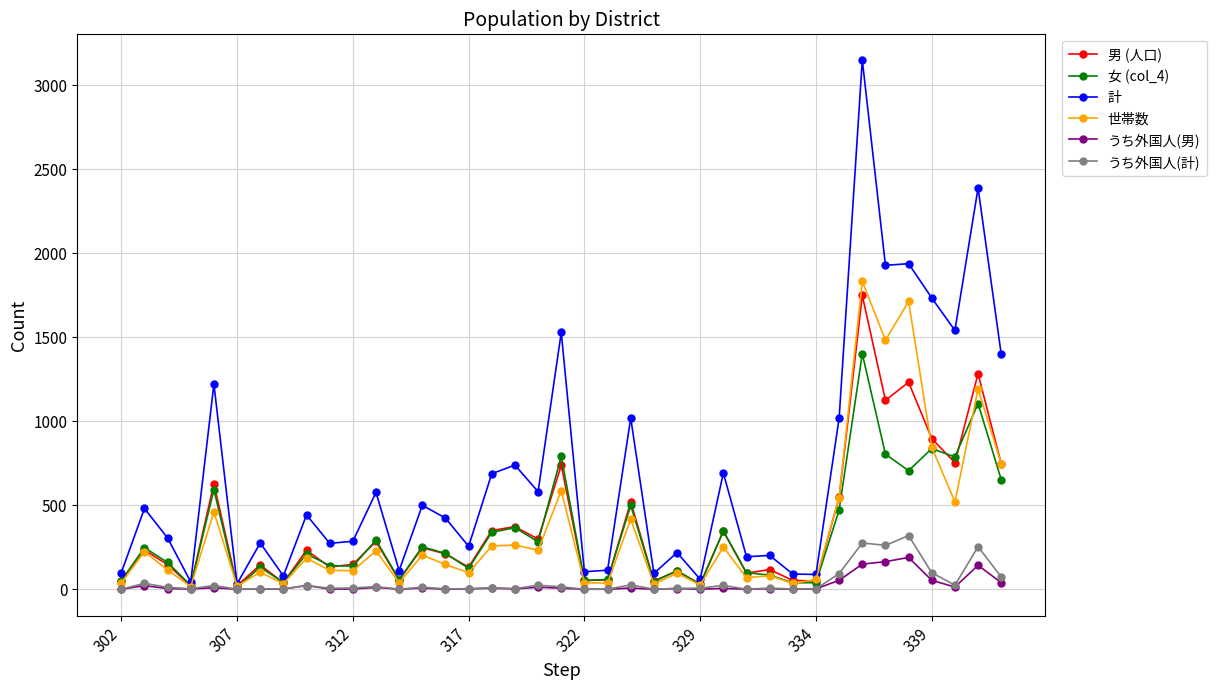

True or false: 男 (人口) has more than 1 interior local peaks.

True